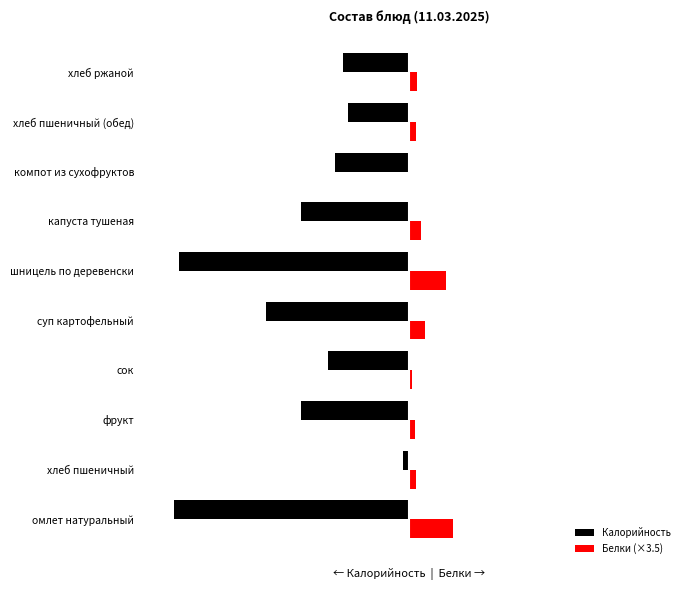

What is the smallest value displayed?

-290.0